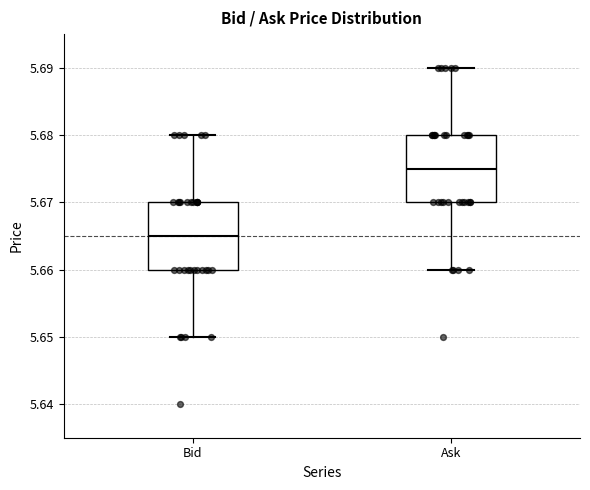

Reading left to right, transcribe this box plot: for each box, give where its median line is, the range the box spans, and where its two whiskers end, as read against the y-axis. The values are not printed on the chart, so give them approximately, as read against the axis.

Bid: median 5.665, box 5.660 to 5.670, whiskers 5.650 to 5.680
Ask: median 5.675, box 5.670 to 5.680, whiskers 5.660 to 5.690